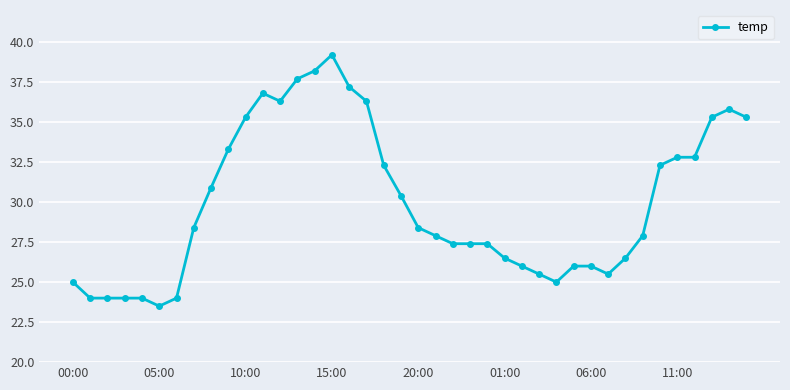

Is this an area chart (filled region under the line)?

No